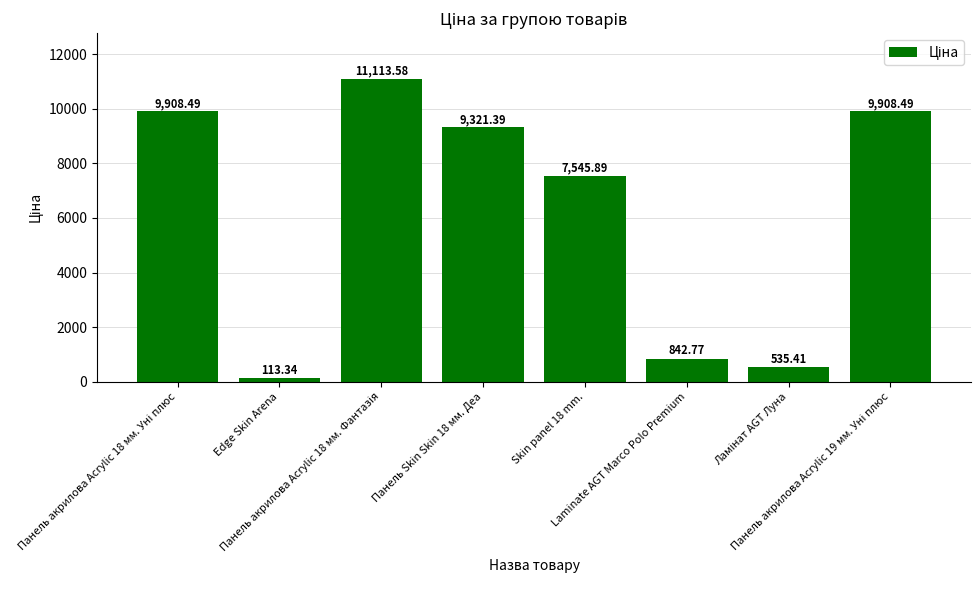

What is the sum of all values?

49289.4